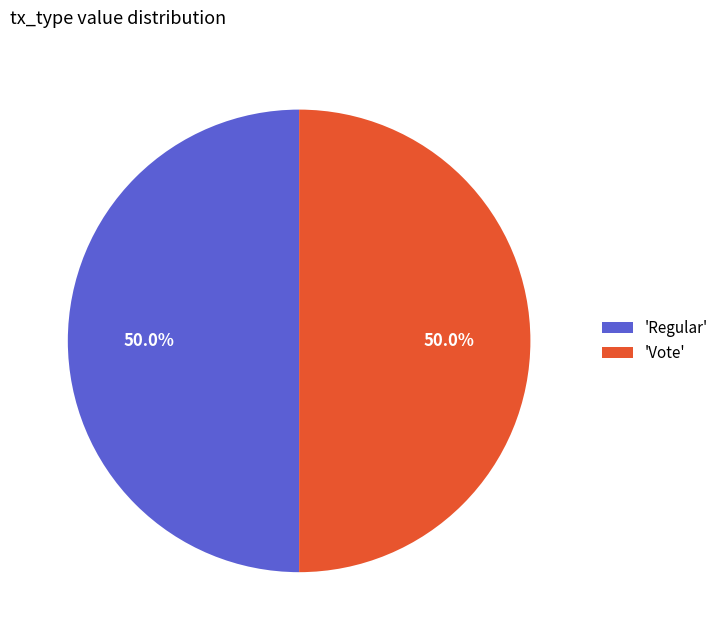

What is the ratio of the value at 'Vote' to the value at 'Regular'?

1.0